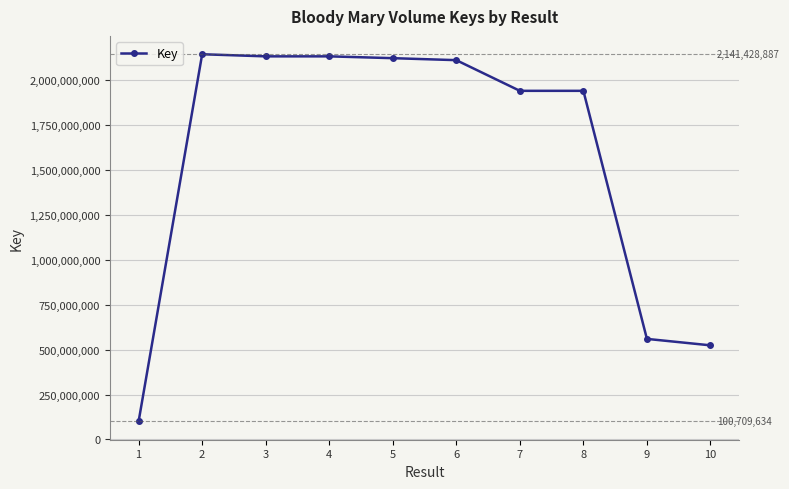

At which category does the chart reach its minimum across all series?

1